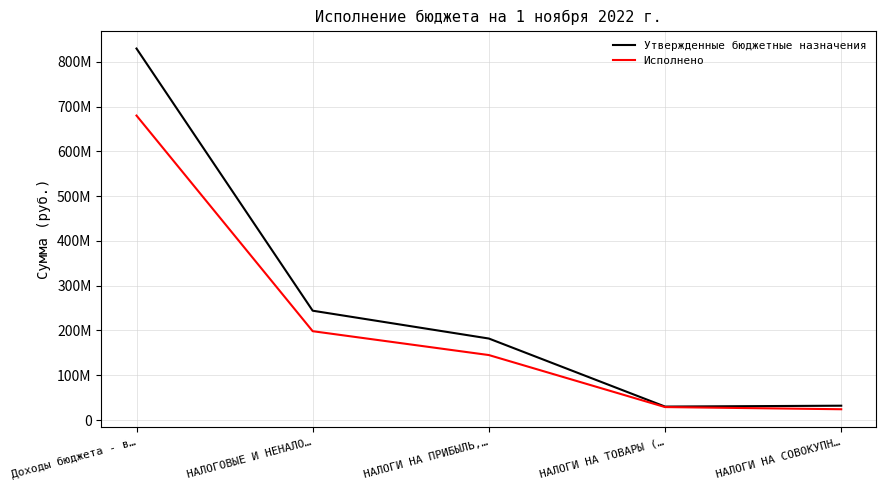

At which label is Исполнено closest to 352005486?

НАЛОГОВЫЕ И НЕНАЛО…